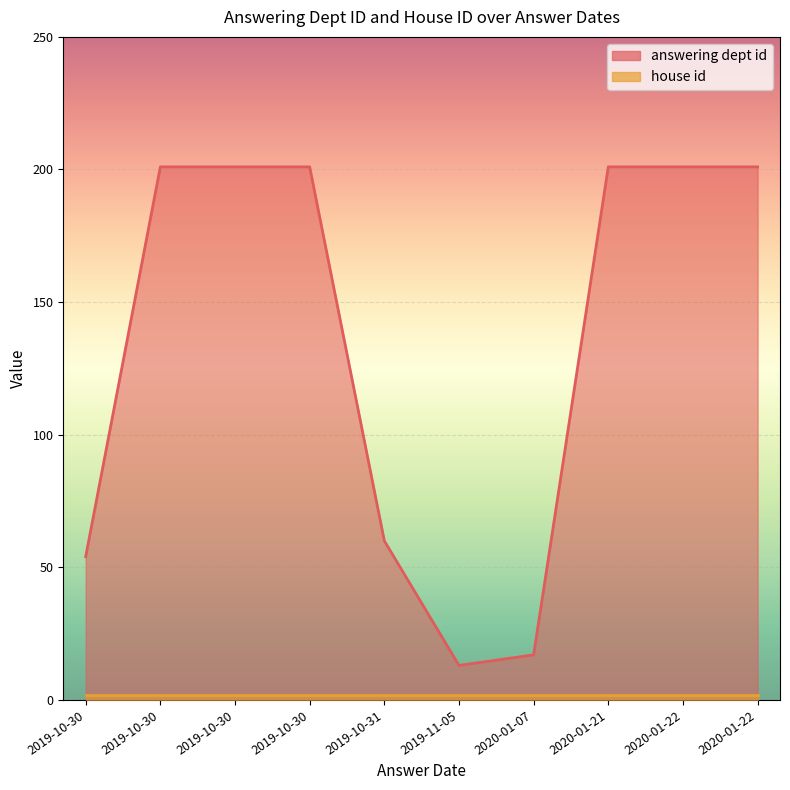

How many lines are shown in the chart?

2